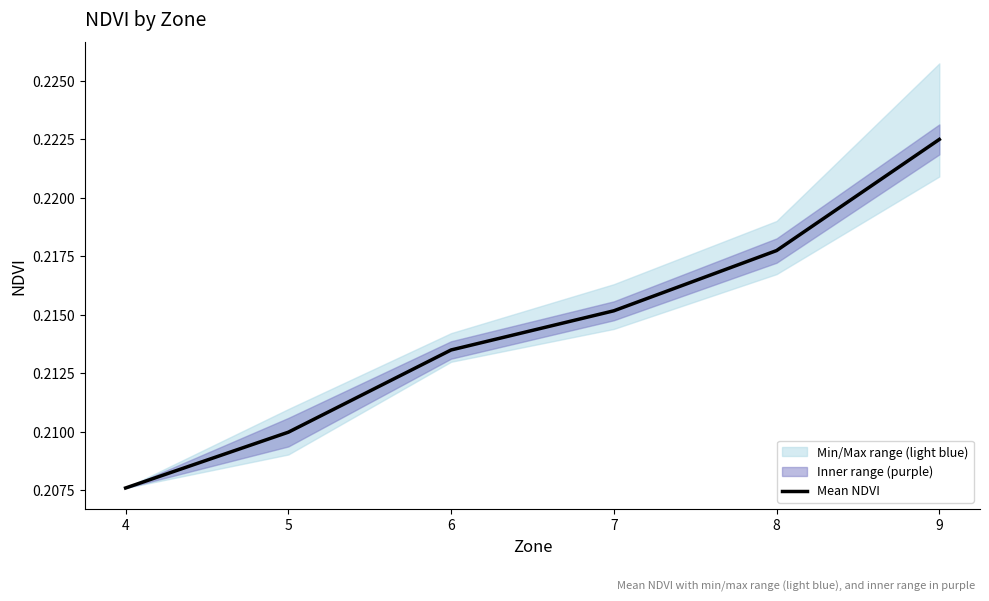

Does the chart display data point markers on the line(s)?

No